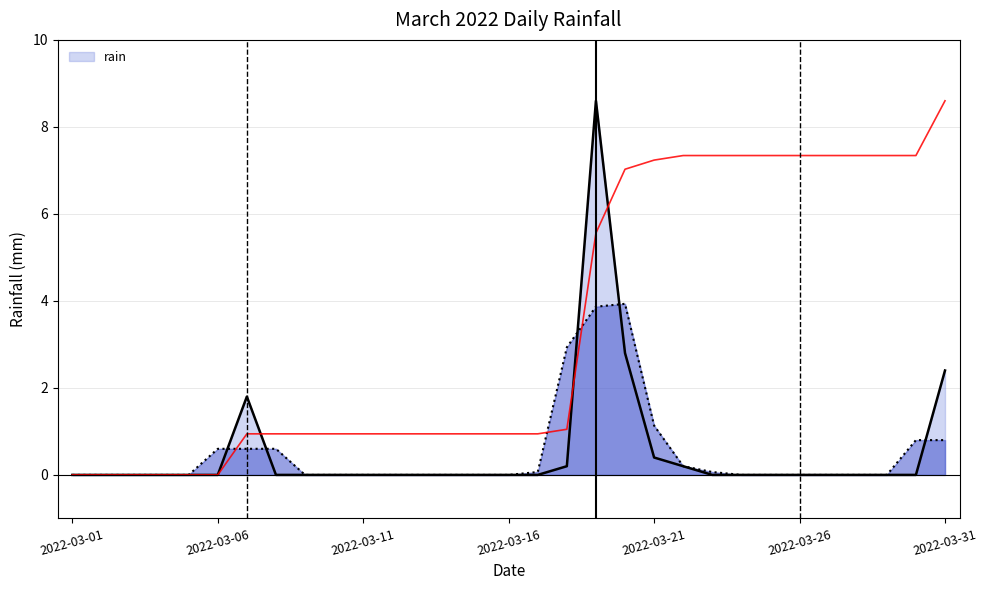

Reading left to right, extract all data points from this chart.

0.0	0.0	0.0	0.0	0.0	0.0	1.8	0.0	0.0	0.0	0.0	0.0	0.0	0.0	0.0	0.0	0.0	0.2	8.6	2.8	0.4	0.2	0.0	0.0	0.0	0.0	0.0	0.0	0.0	0.0	2.4